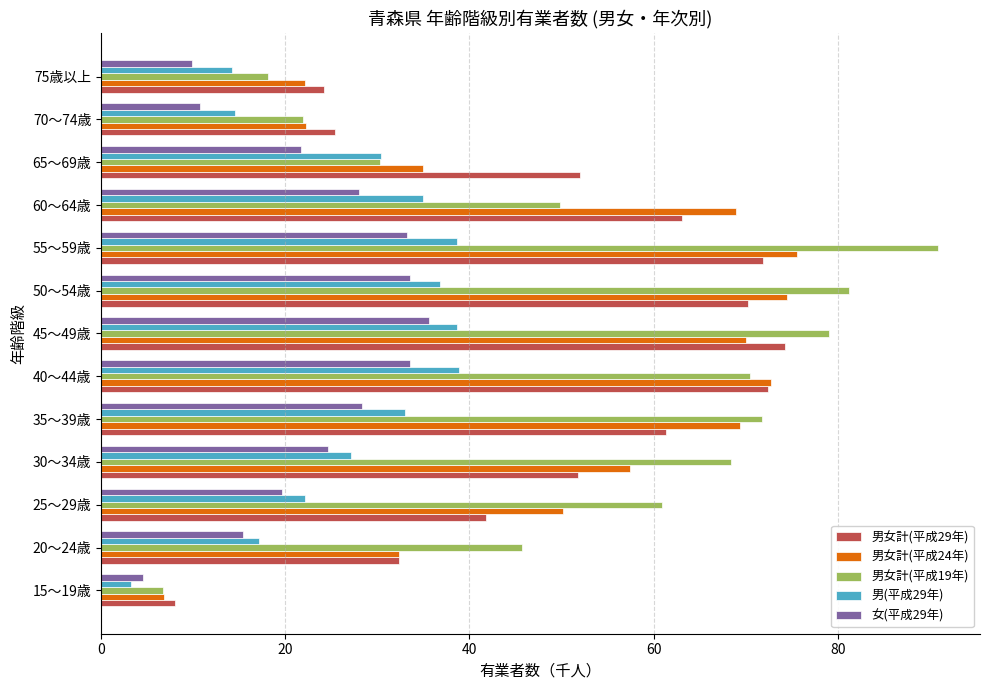

Between 20～24歳 and 35～39歳, which series saw the biggest shift?

男女計(平成24年)